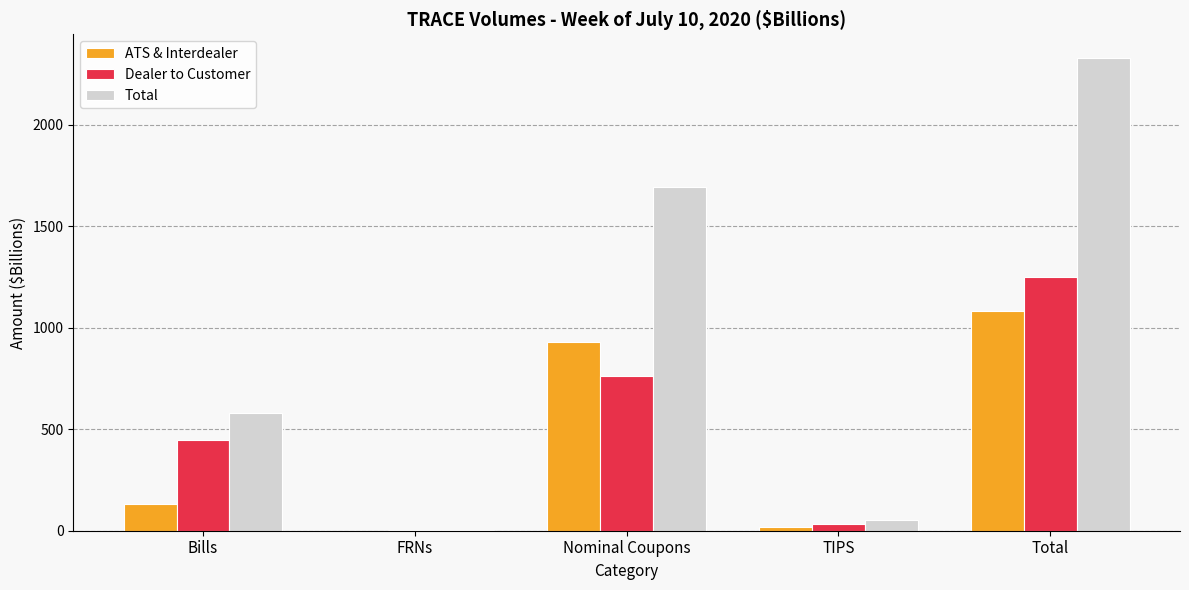

What is the sum of all ATS & Interdealer values?

2163.3